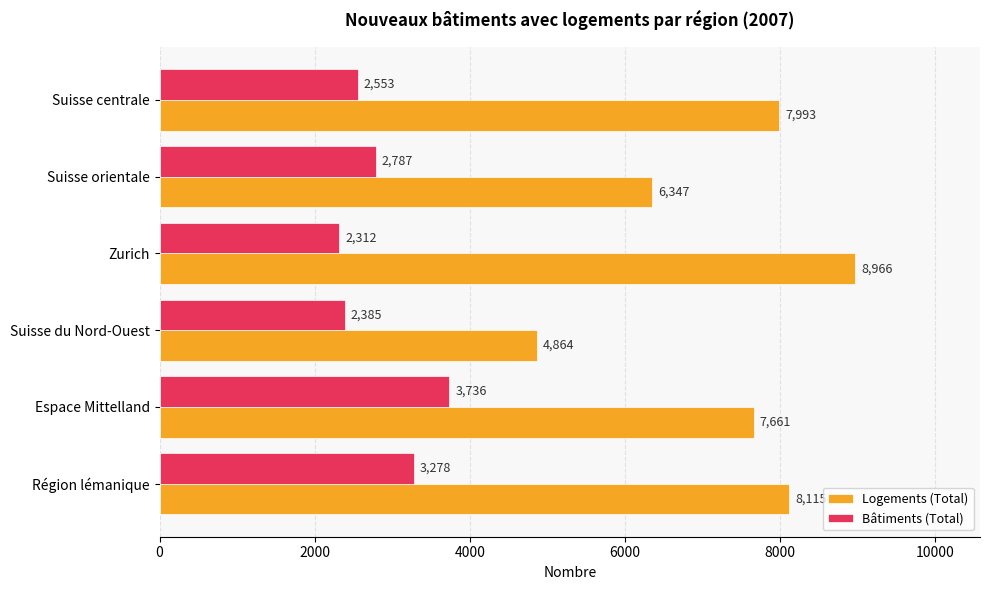

Rank the series by their average value, from lowest to highest.

Bâtiments (Total), Logements (Total)